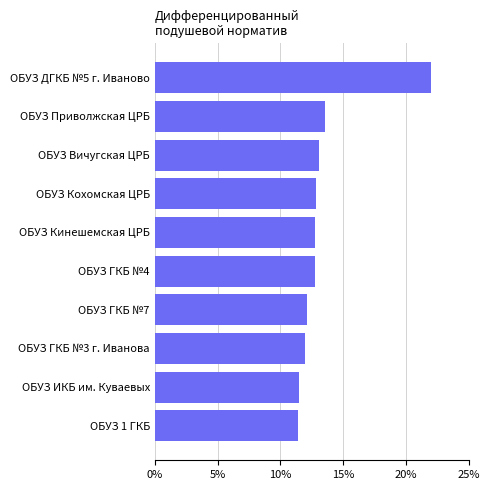

What is the sum of all values?

133.9